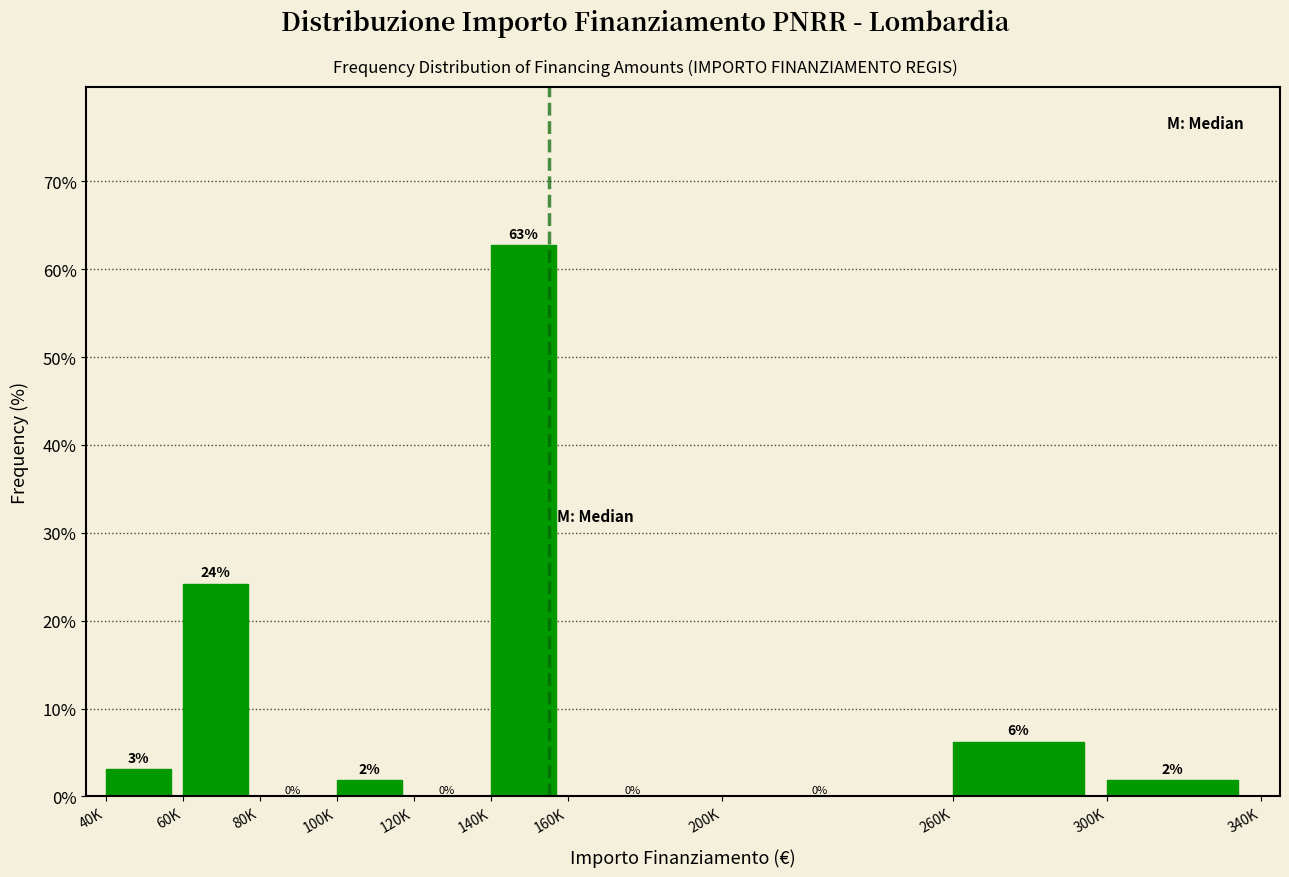

Which has a higher value, 260K or 120K?

260K